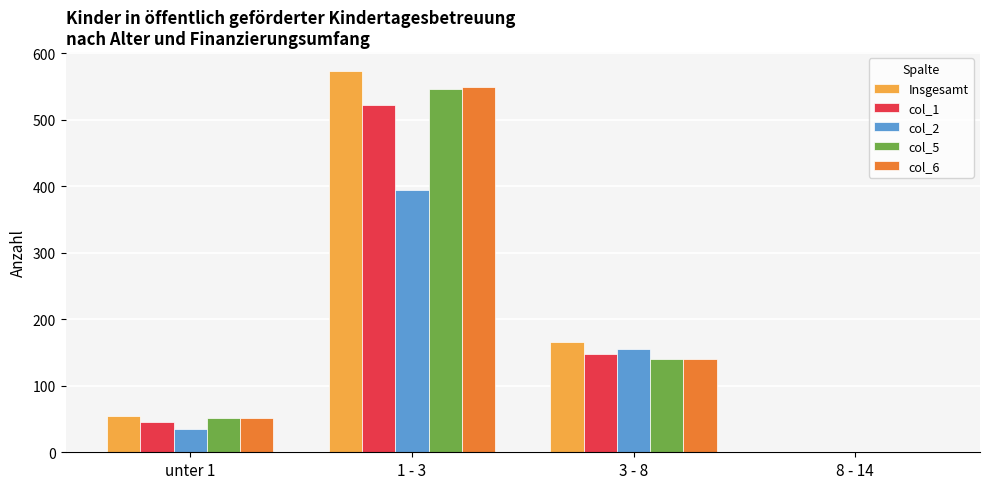

What is the sum of all Insgesamt values?

795